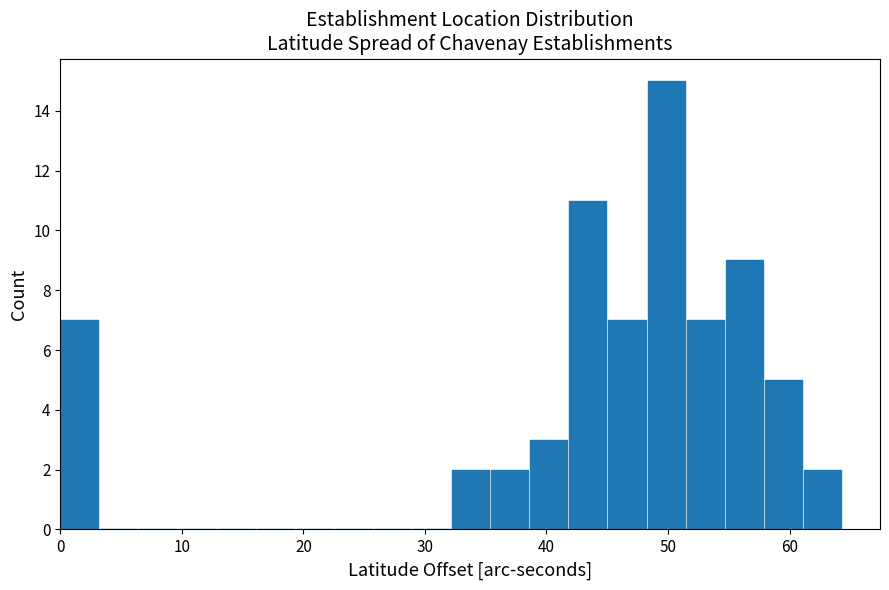

Around what value on the x-axis is the tallest bar? Give the approximate position of its centre, as read against the axis.

50